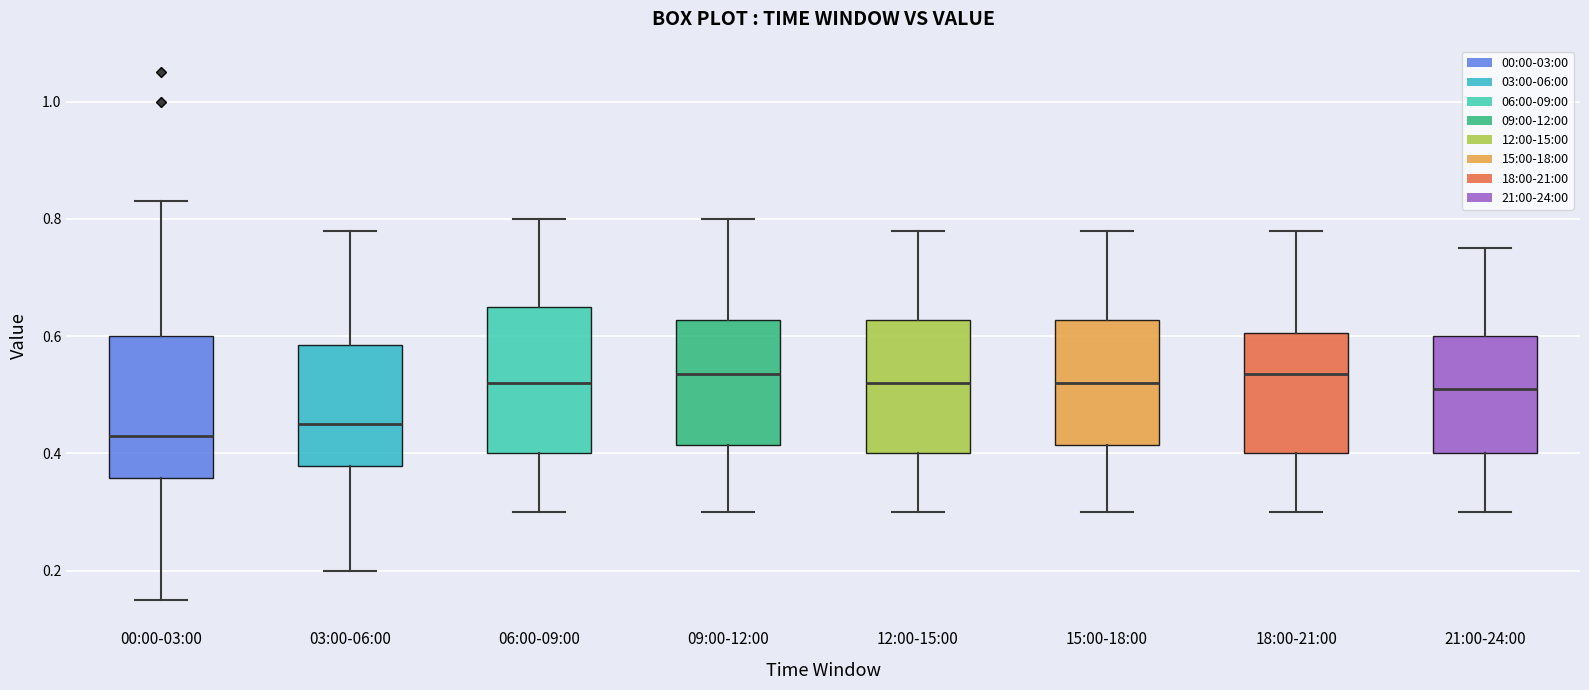

Reading left to right, transcribe this box plot: for each box, give where its median line is, the range the box spans, and where its two whiskers end, as read against the y-axis. The values are not printed on the chart, so give them approximately, as read against the axis.

00:00-03:00: median 0.44, box 0.36 to 0.60, whiskers 0.16 to 0.84
03:00-06:00: median 0.46, box 0.38 to 0.58, whiskers 0.20 to 0.78
06:00-09:00: median 0.52, box 0.40 to 0.66, whiskers 0.30 to 0.80
09:00-12:00: median 0.54, box 0.42 to 0.62, whiskers 0.30 to 0.80
12:00-15:00: median 0.52, box 0.40 to 0.62, whiskers 0.30 to 0.78
15:00-18:00: median 0.52, box 0.42 to 0.62, whiskers 0.30 to 0.78
18:00-21:00: median 0.54, box 0.40 to 0.60, whiskers 0.30 to 0.78
21:00-24:00: median 0.52, box 0.40 to 0.60, whiskers 0.30 to 0.76